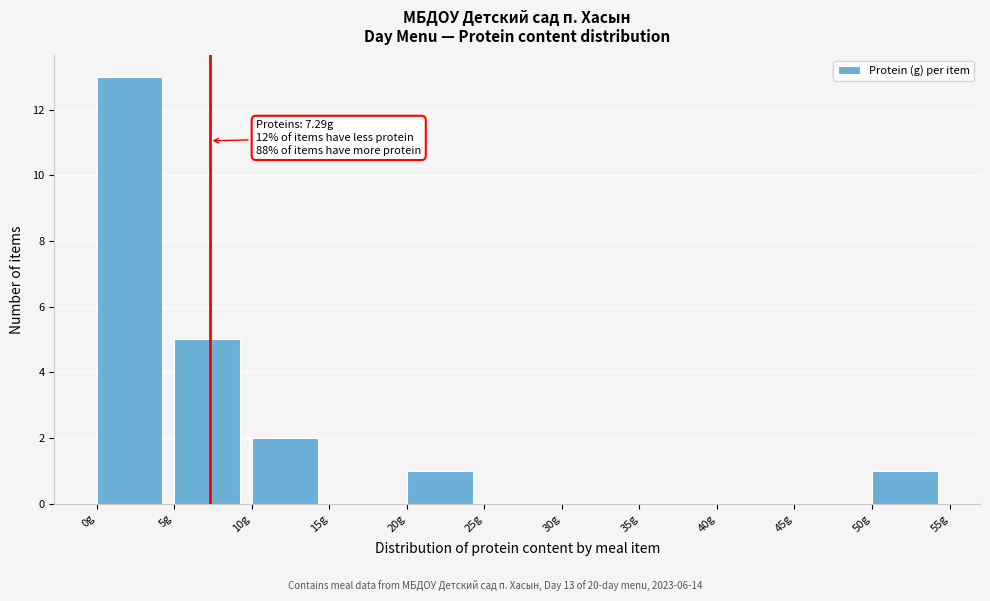

Over which range of the x-axis is the bar tallest?

0 to 5